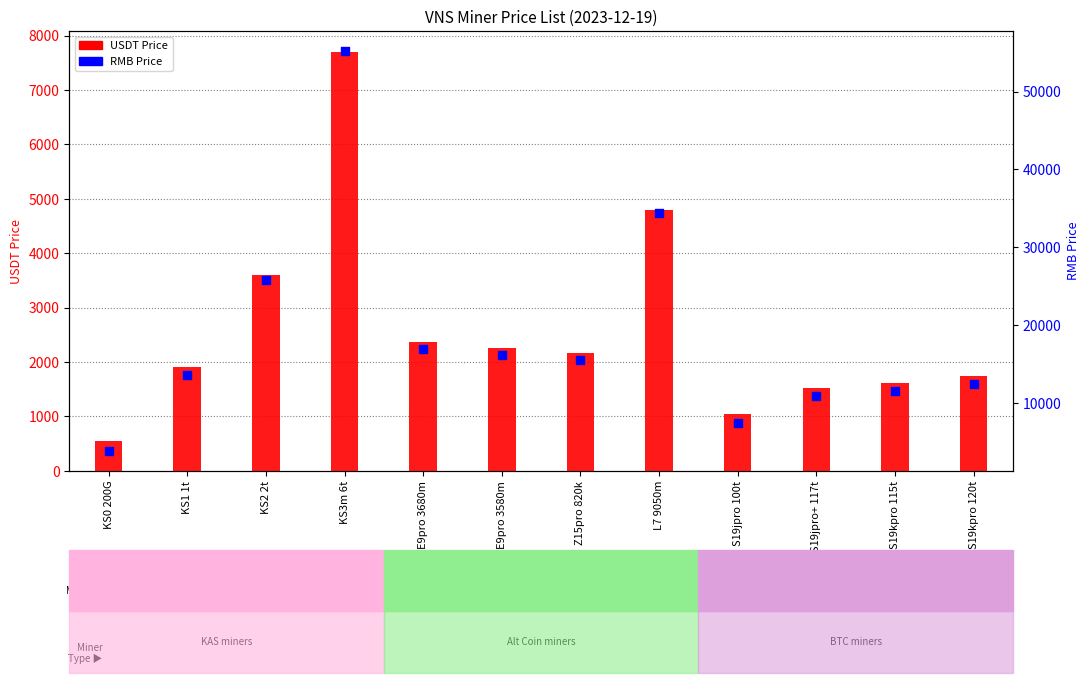

What is the total value across all series at KS1 1t?

15523.0